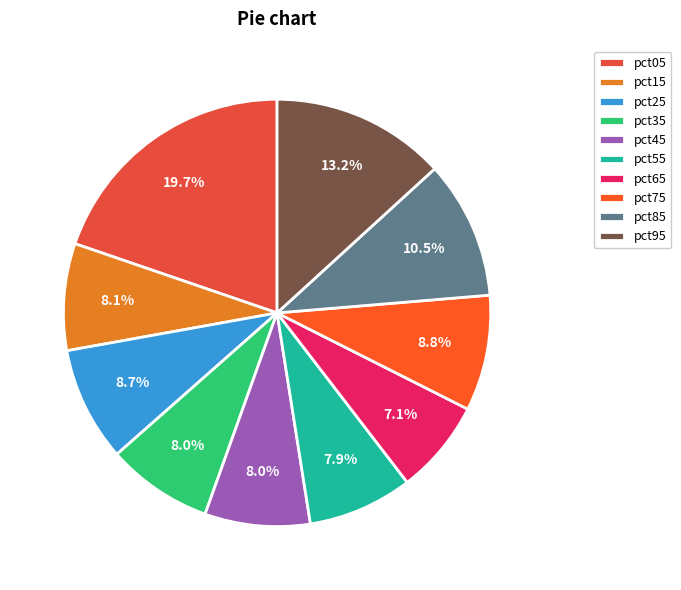

What is the largest slice in the pie chart?

pct05